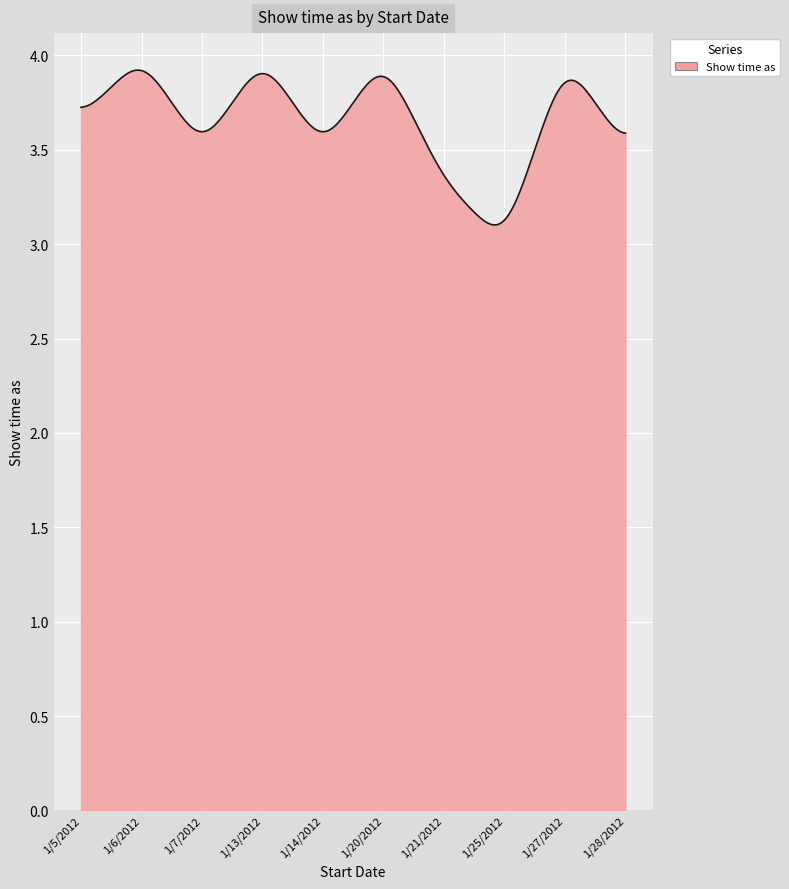

What is the difference between the maximum and minimum values?

0.8